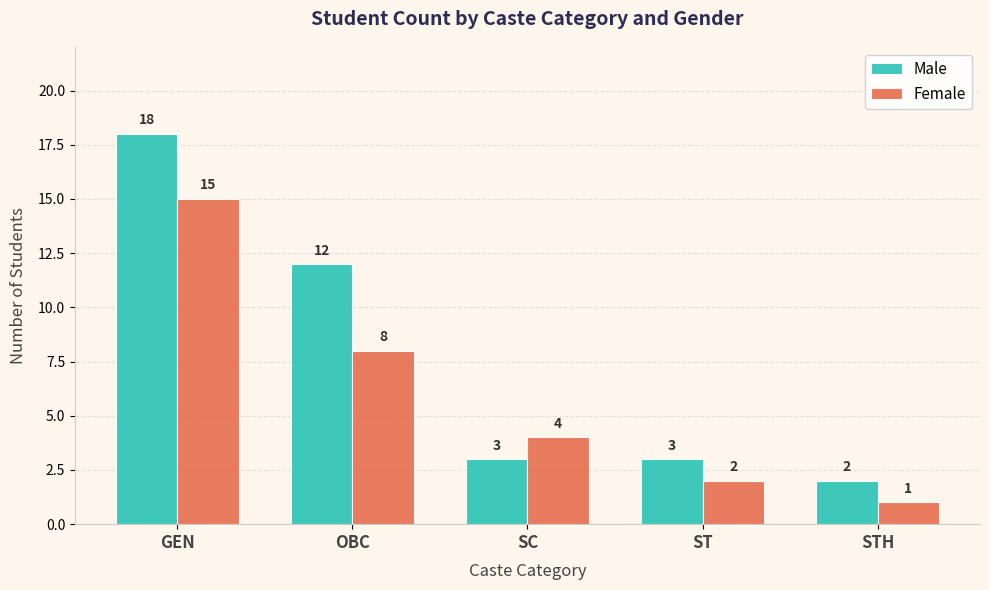

How many bars are there in total?

10